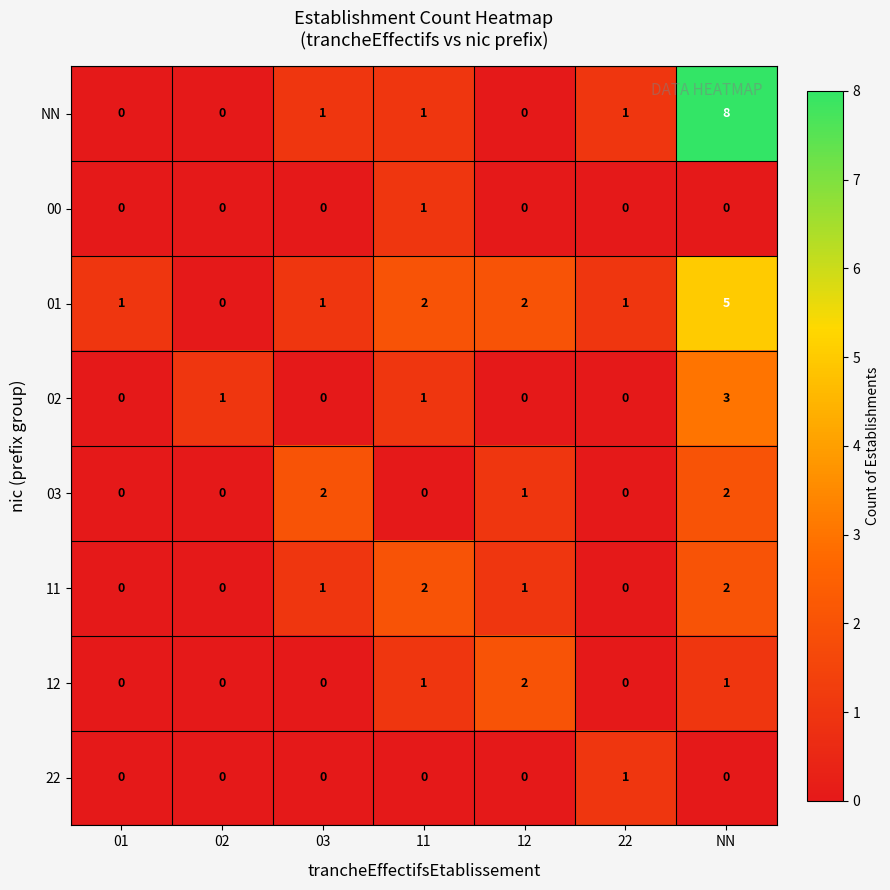

How many data points in 12 are above 0?

3